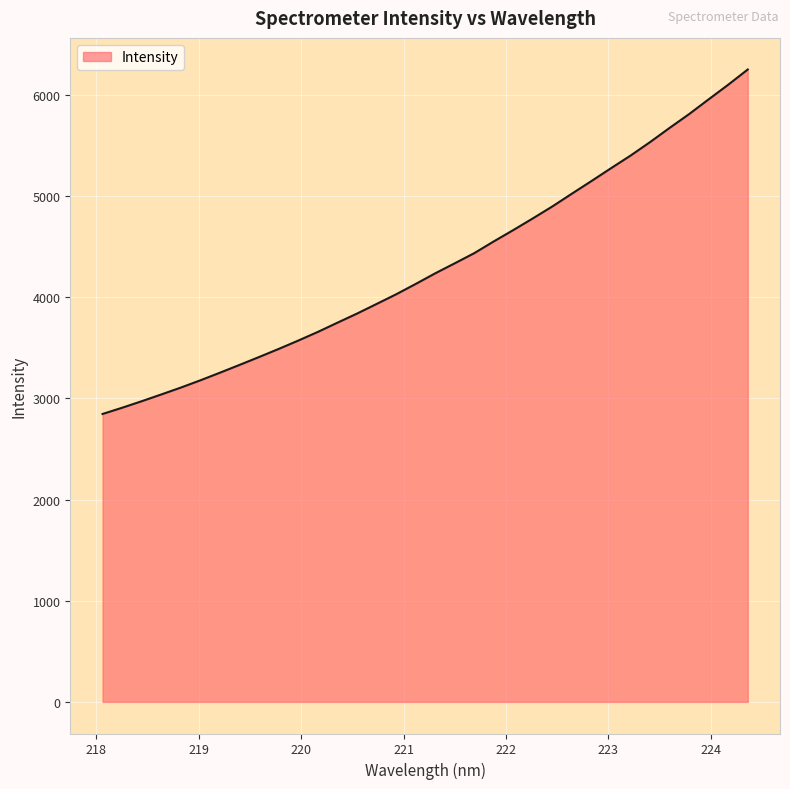

What is the greatest value displayed?

6251.7